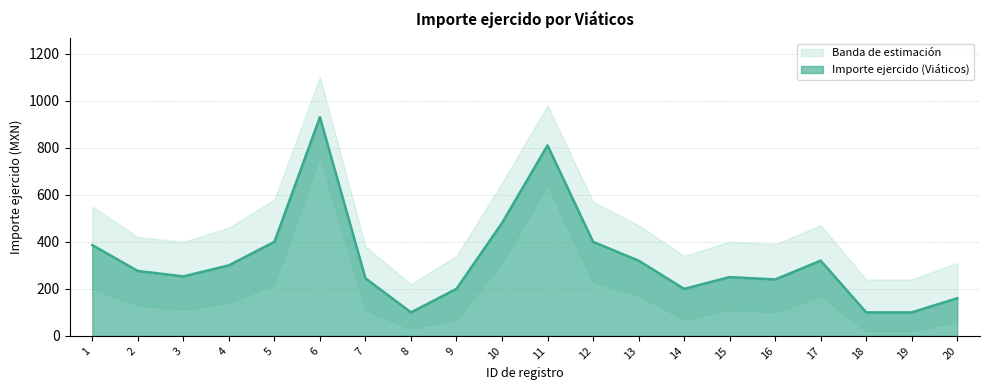

Which category has the highest value in the Importe ejercido (Viáticos) series?

6